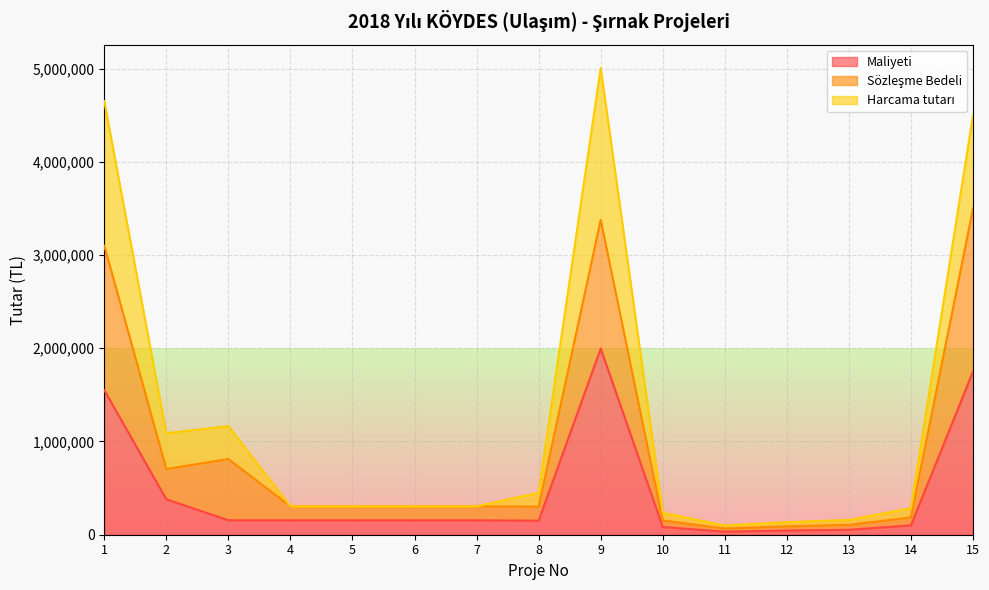

At which category is the sum across all series the highest?

9